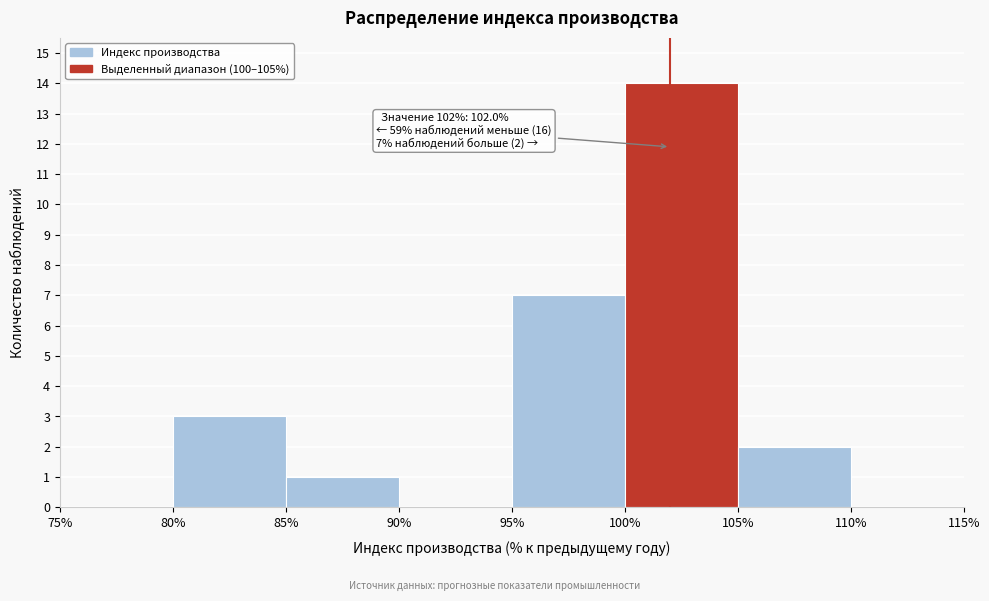

Which range on the x-axis has the tallest bar?

100% to 105%